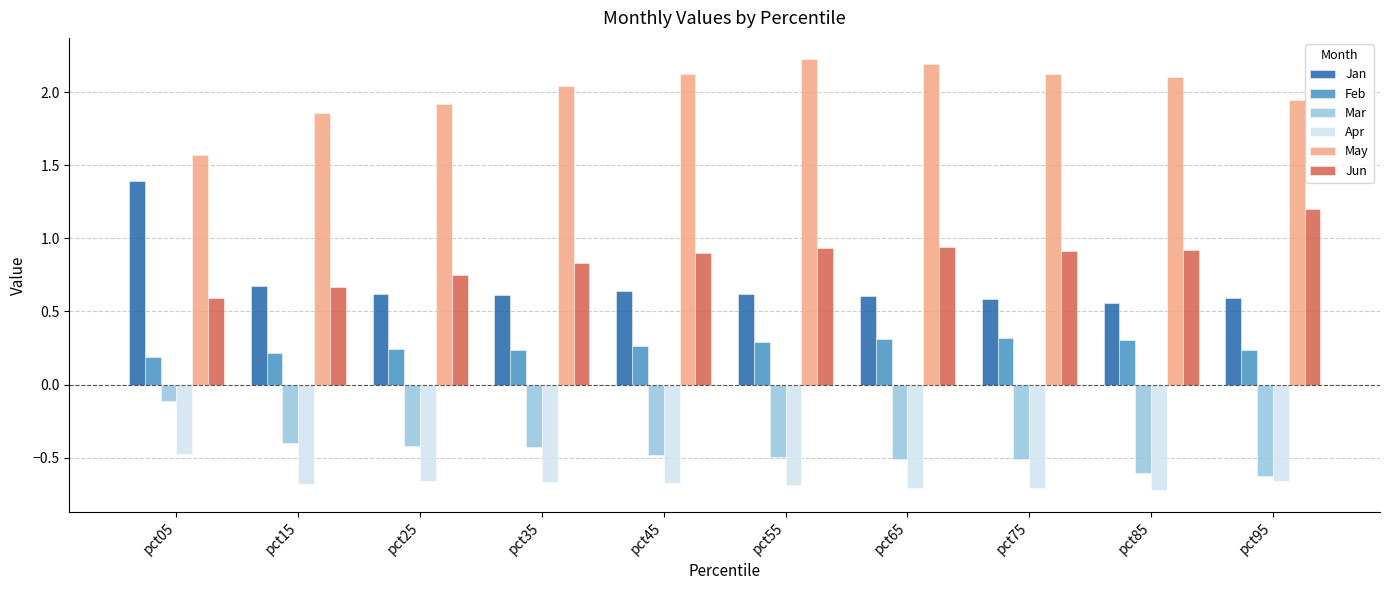

What are all the series names shown in the legend?

Jan, Feb, Mar, Apr, May, Jun